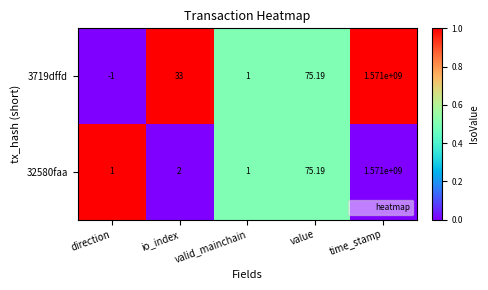

Which series has the largest range (max minus min)?

3719dffd